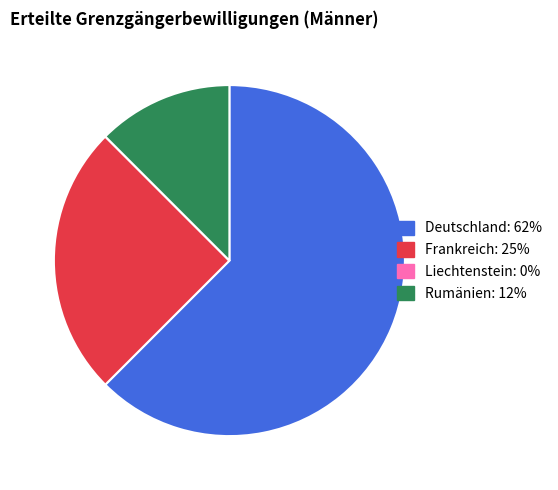

Which has a higher value, Rumänien: 12% or Frankreich: 25%?

Frankreich: 25%